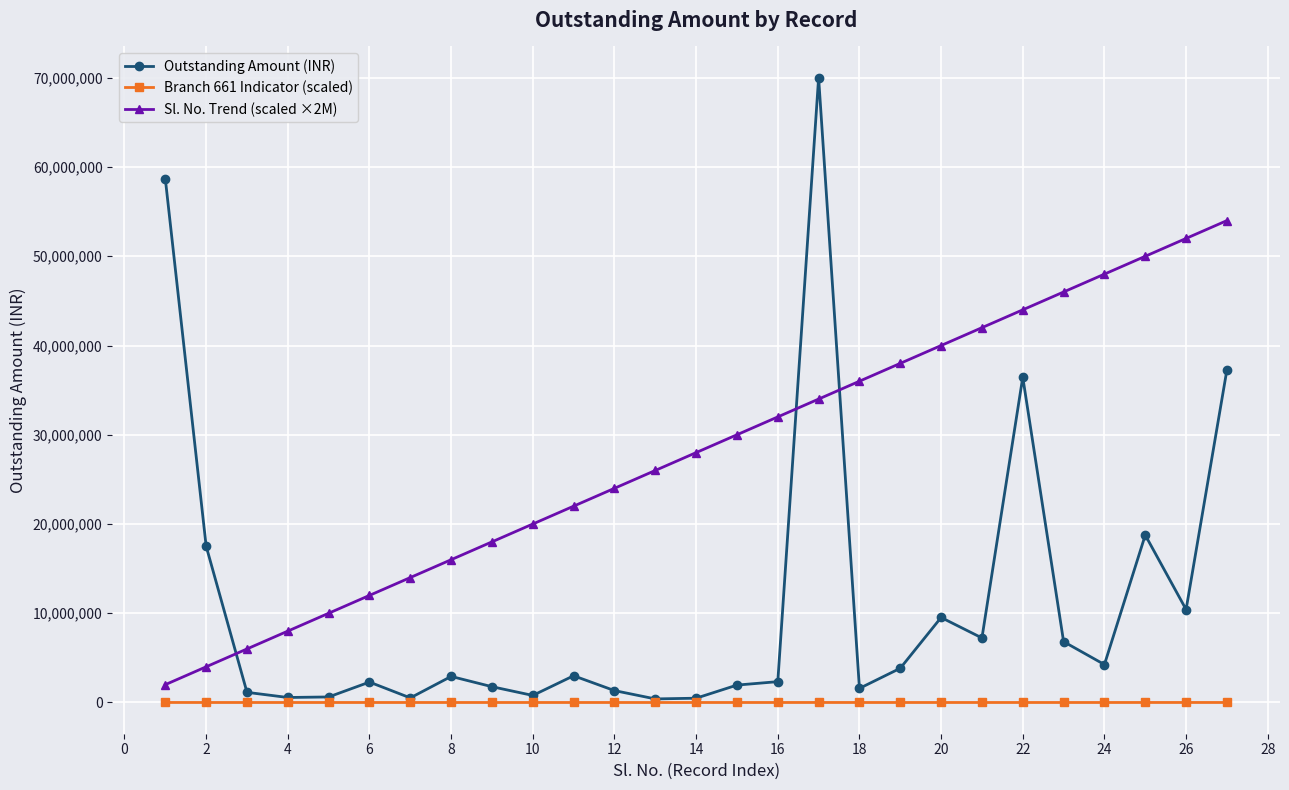

What is the maximum value shown in the chart?

70012089.6